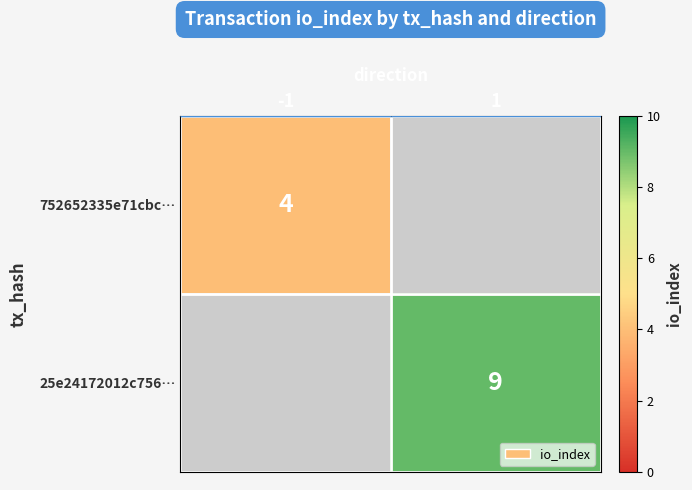

Is the value of 25e24172012c756… at 1 greater than the value of 752652335e71cbc… at -1?

Yes